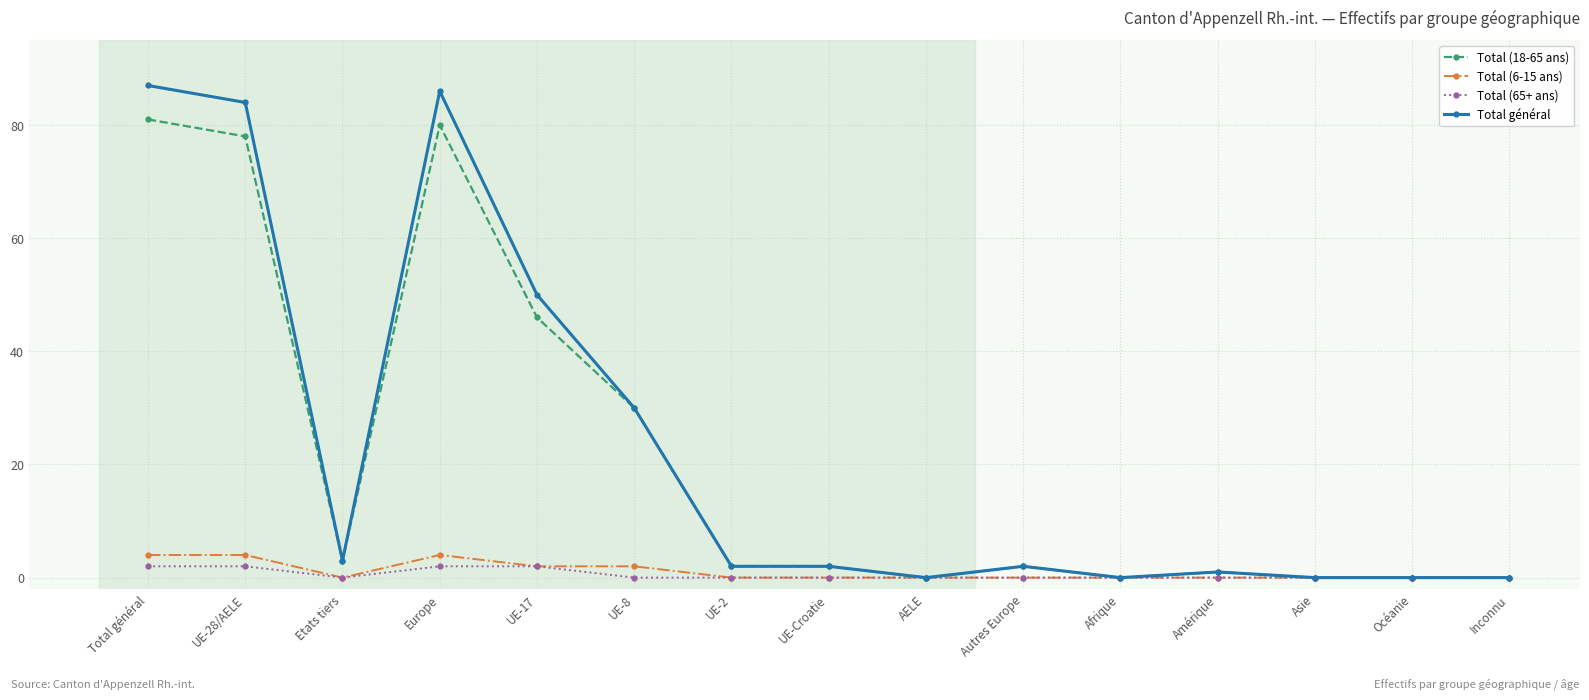

At how many categories does at least one series exceed 44?

4